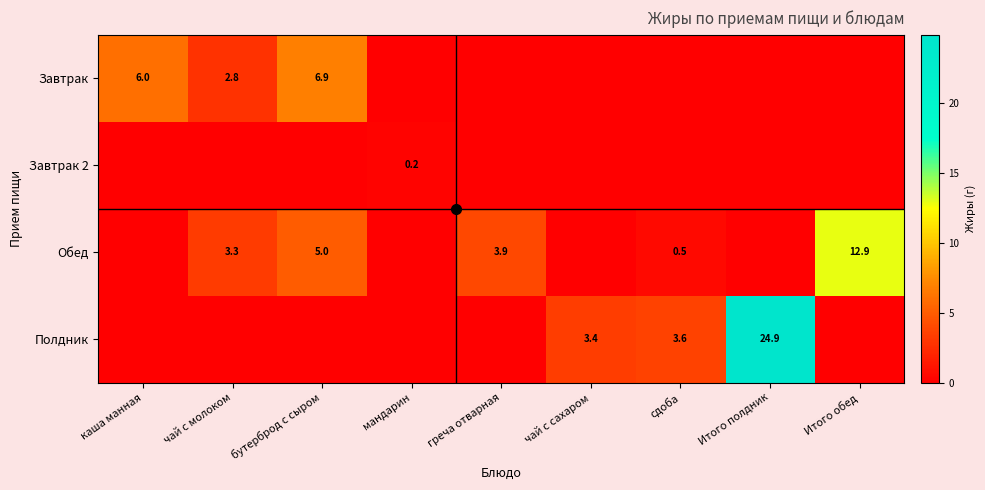

List the series in order of their peak value, highest first.

Полдник, Обед, Завтрак, Завтрак 2